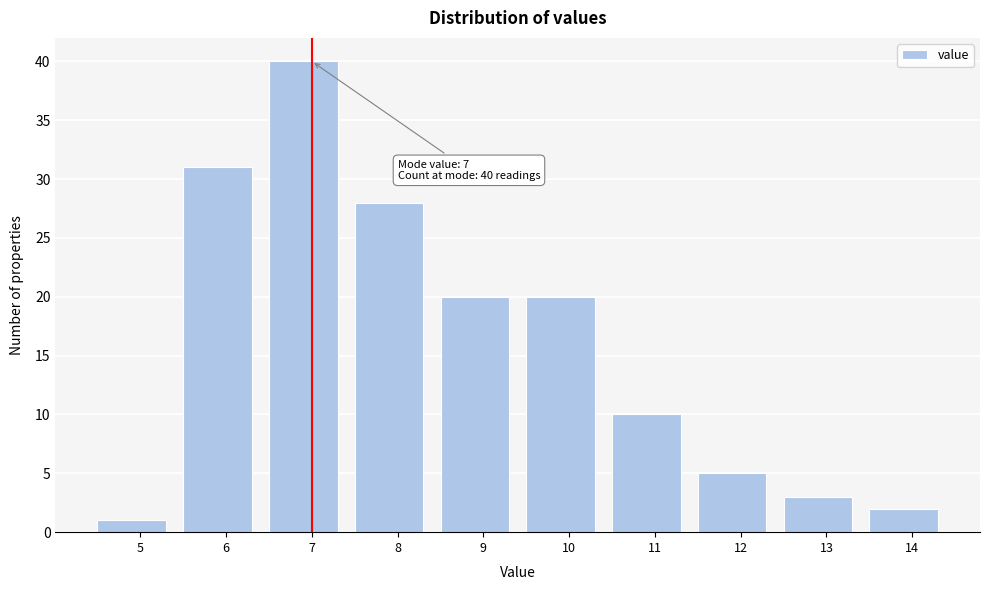

Reading left to right, transcribe all the data shown in this chart.

5=1	6=31	7=40	8=28	9=20	10=20	11=10	12=5	13=3	14=2